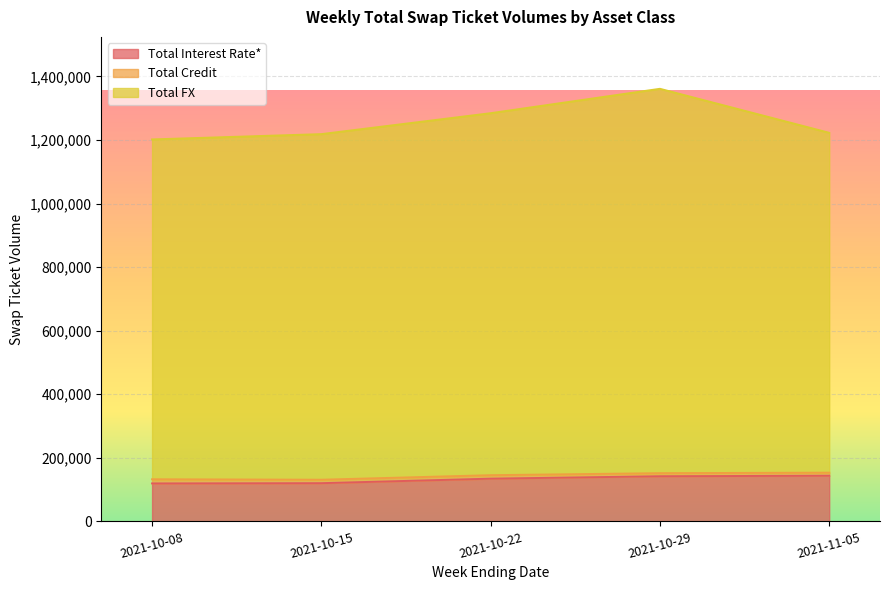

At how many categories does at least one series exceed 1329388?

1